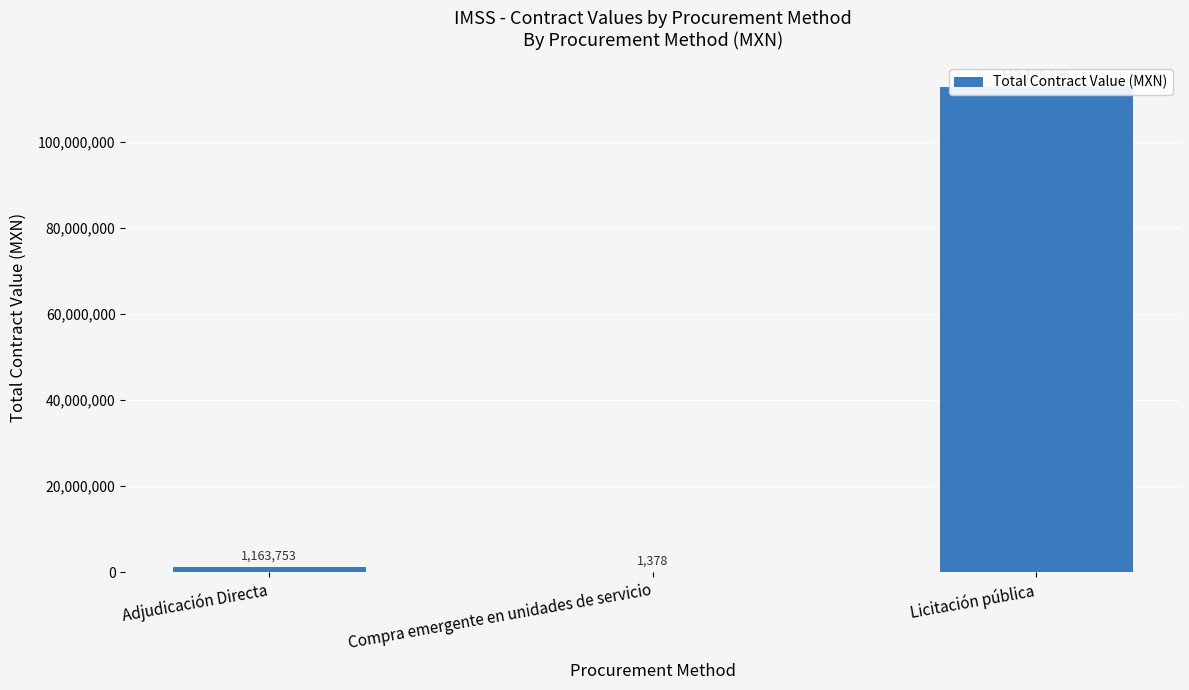

Rank the categories by value from highest to lowest.

Licitación pública, Adjudicación Directa, Compra emergente en unidades de servicio